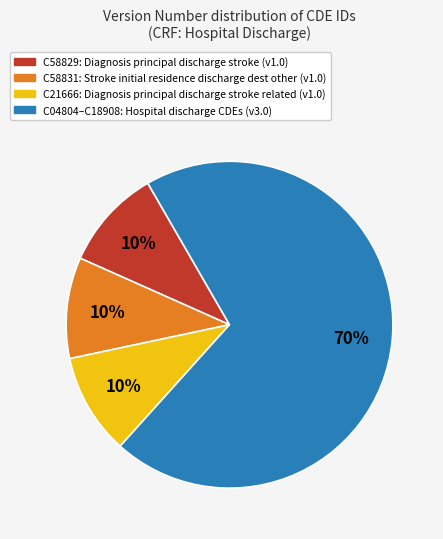

Is there any slice that represents more than half of the pie?

Yes